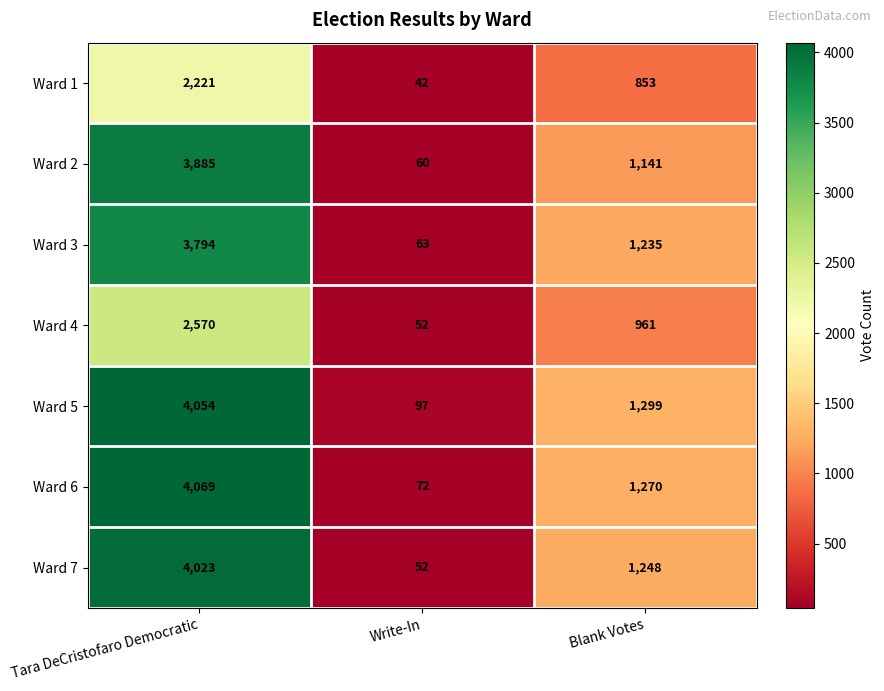

At which label is Ward 3 closest to 1928?

Blank Votes